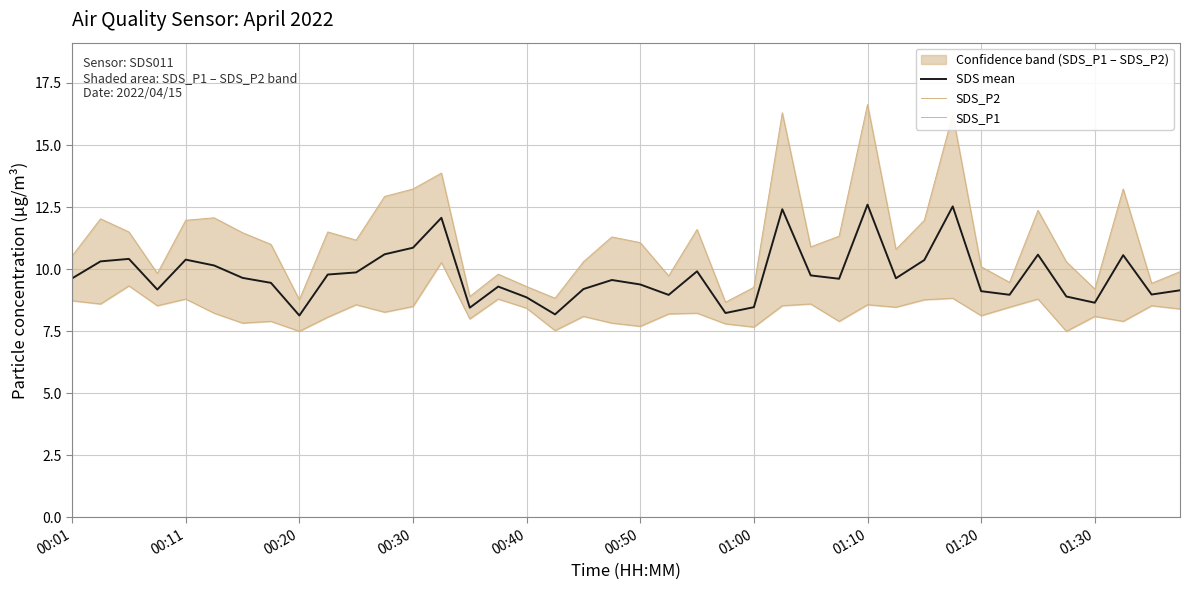

What is the lowest value of the SDS mean series?

8.1